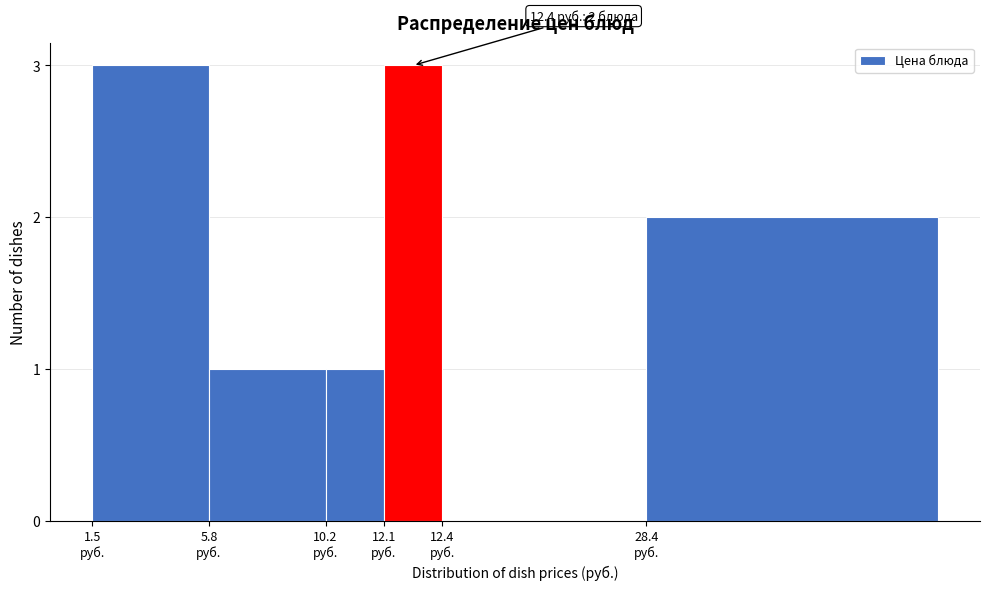

What is the sum of all values?

10